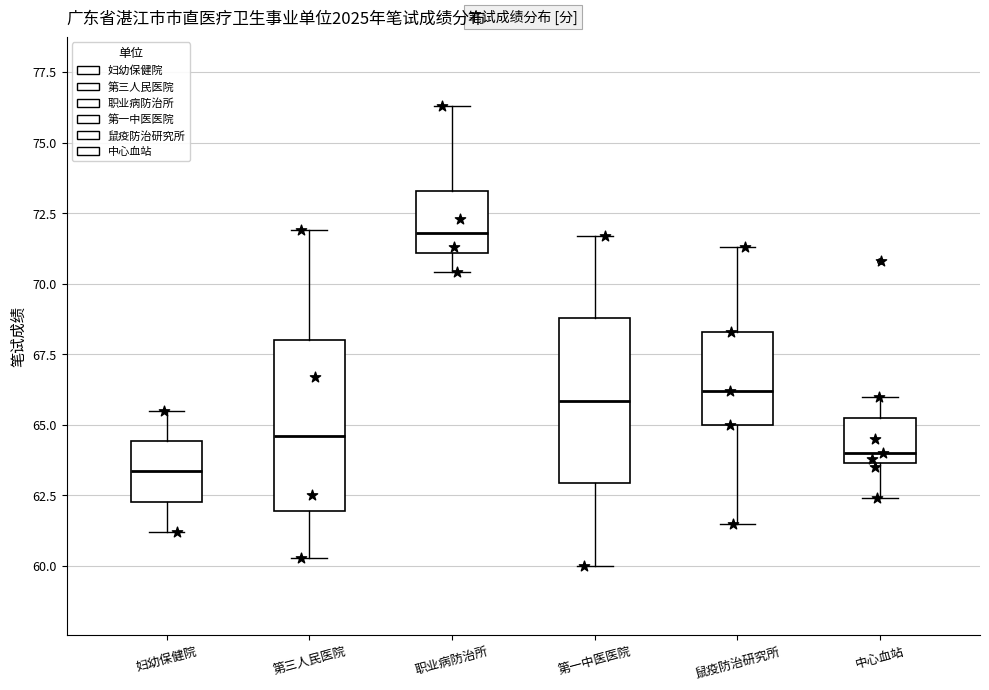

Where does the upper whisker of the box for 妇幼保健院 end on the y-axis? The values are not printed on the chart, so give them approximately, as read against the axis.

65.5